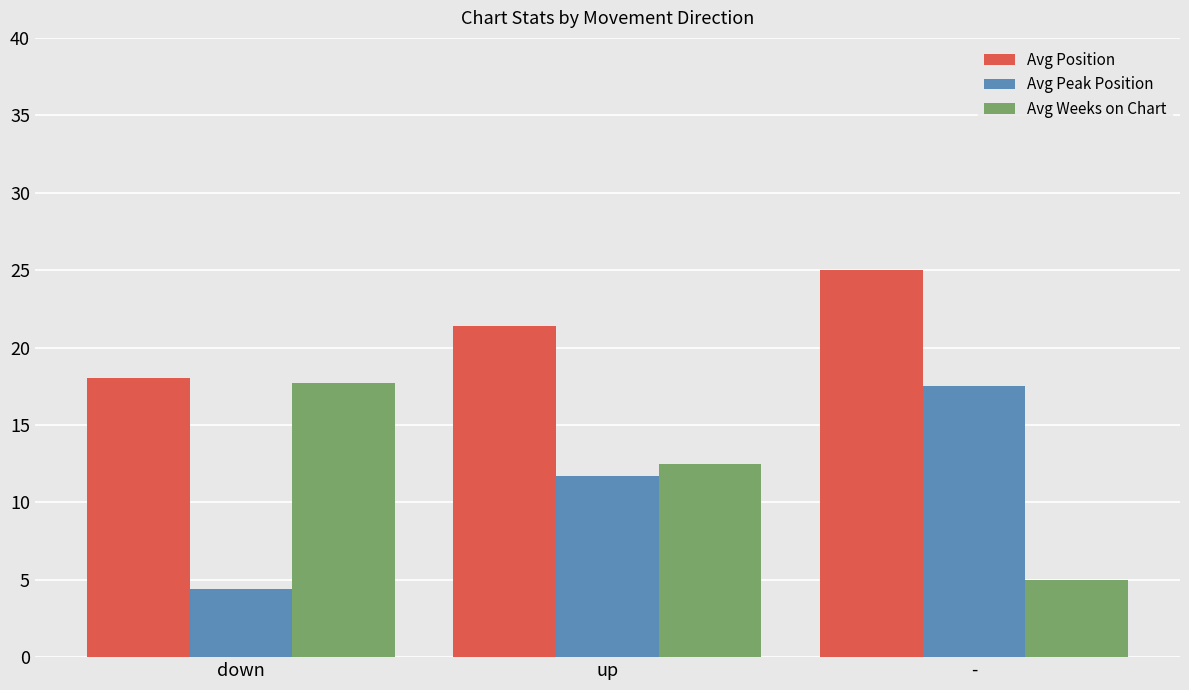

True or false: Avg Position has a value of 25.0 at -.

True